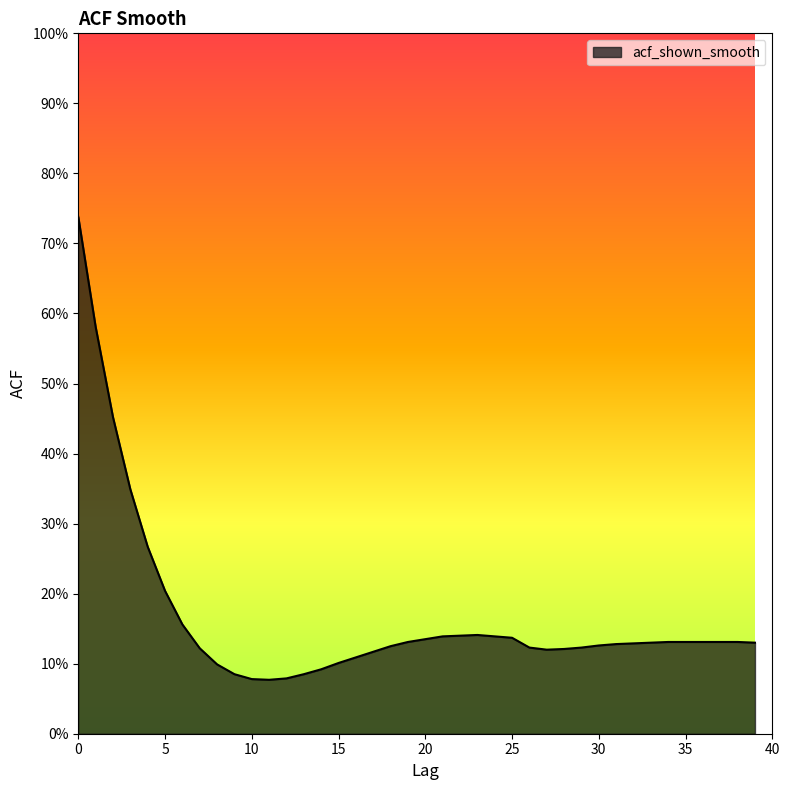

Is this an area chart (filled region under the line)?

Yes